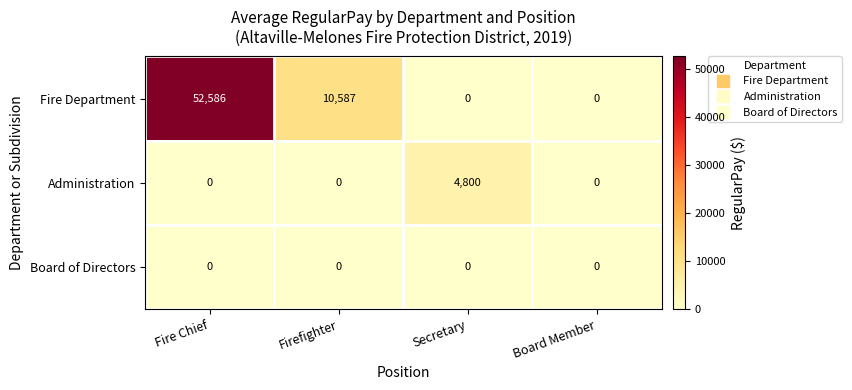

Where does the Fire Department series first go above 10587?

Fire Chief